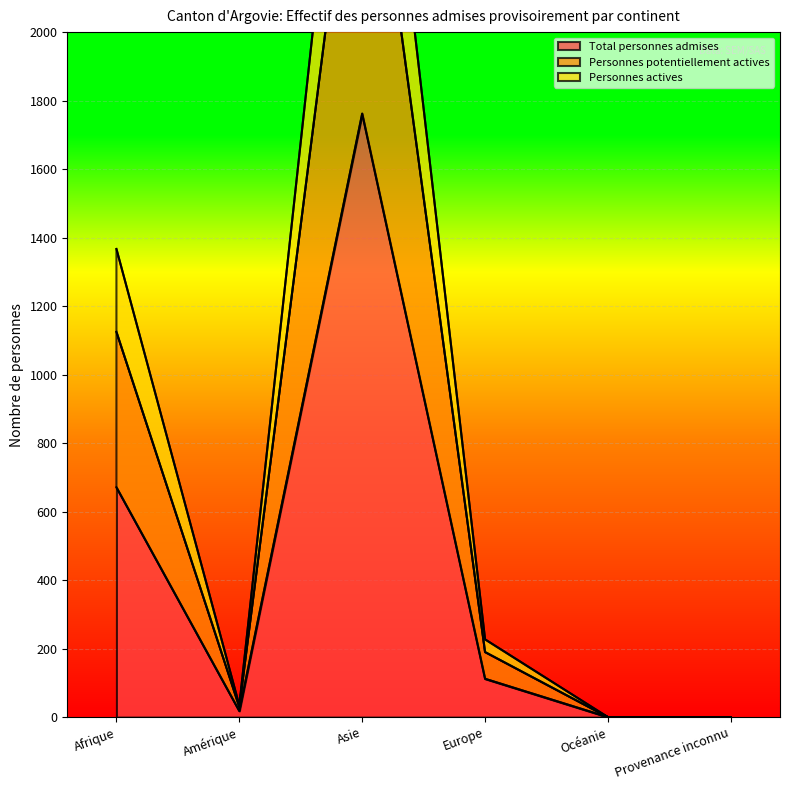

True or false: Total personnes admises has a value of 671 at Afrique.

True